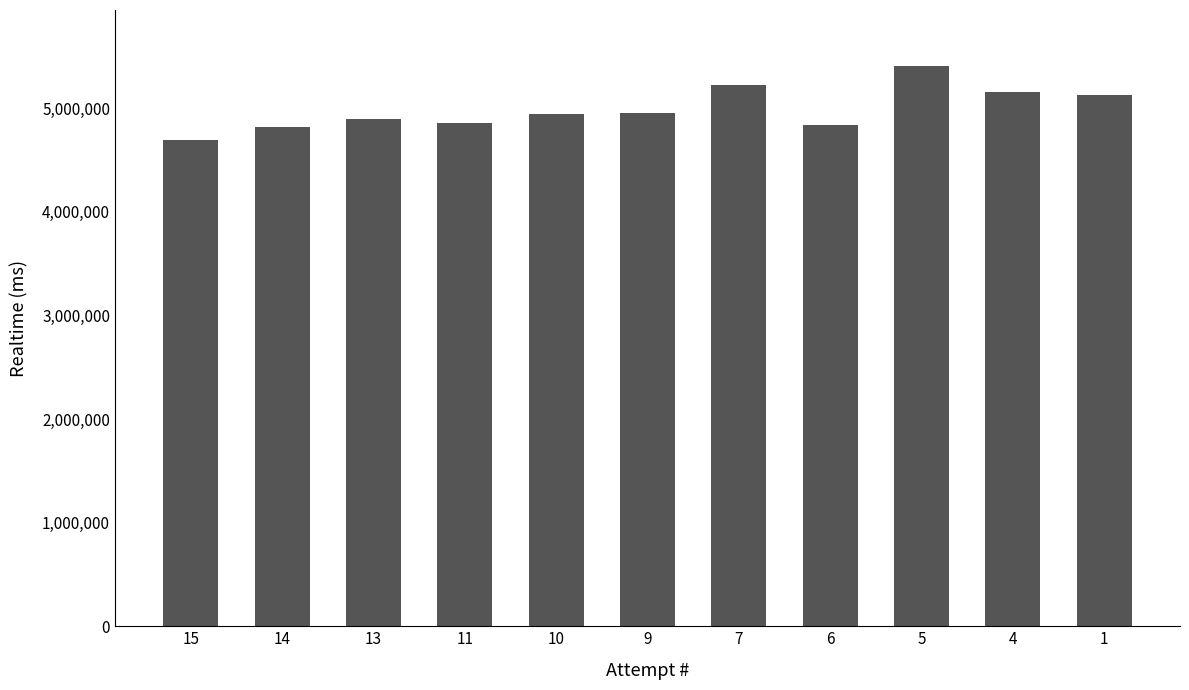

Is it true that the value at 1 is 8887787?

False